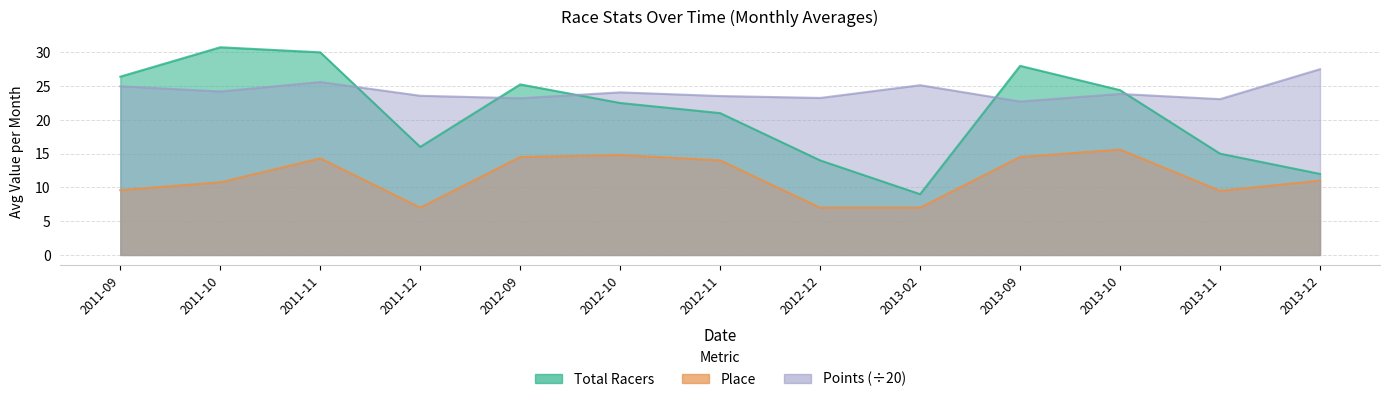

Rank the series by their average value, from lowest to highest.

Place, Total Racers, Points